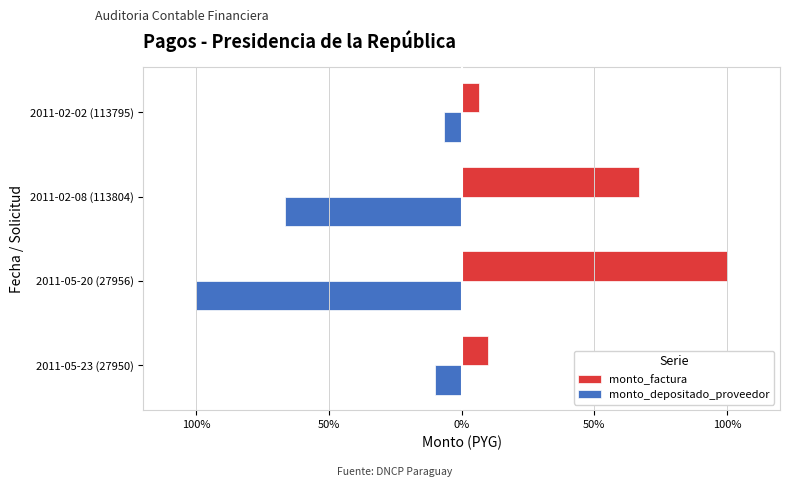

What are all the series names shown in the legend?

monto_factura, monto_depositado_proveedor